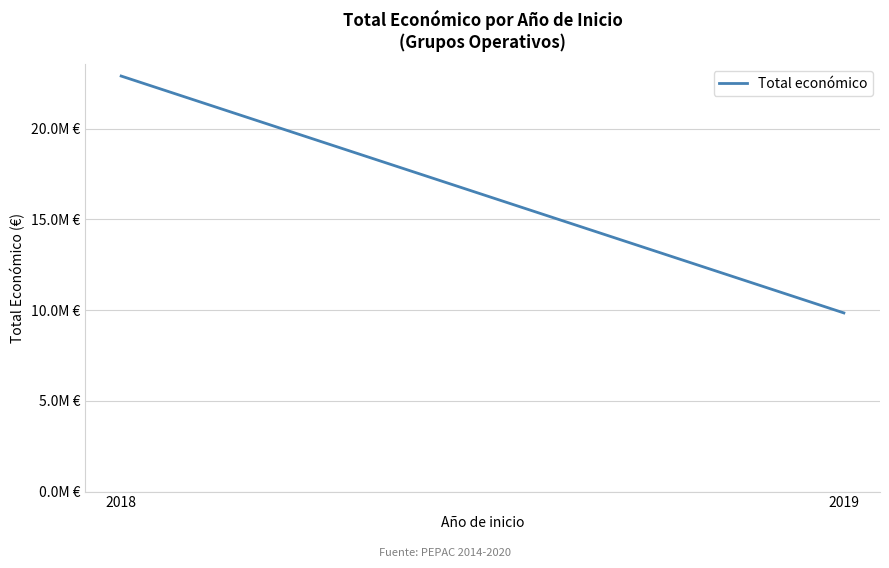

What is the difference between the maximum and minimum values?

13057810